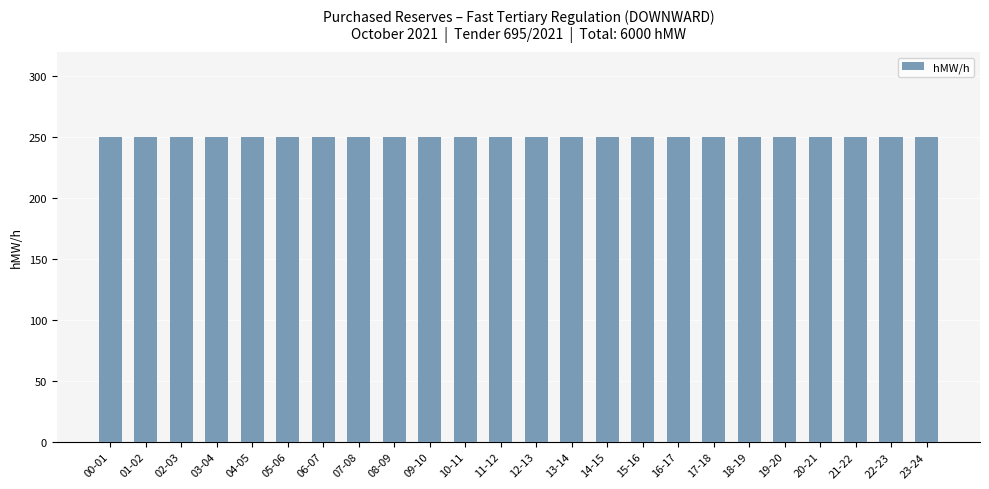

What is the label of the 24th bar from the right?

00-01